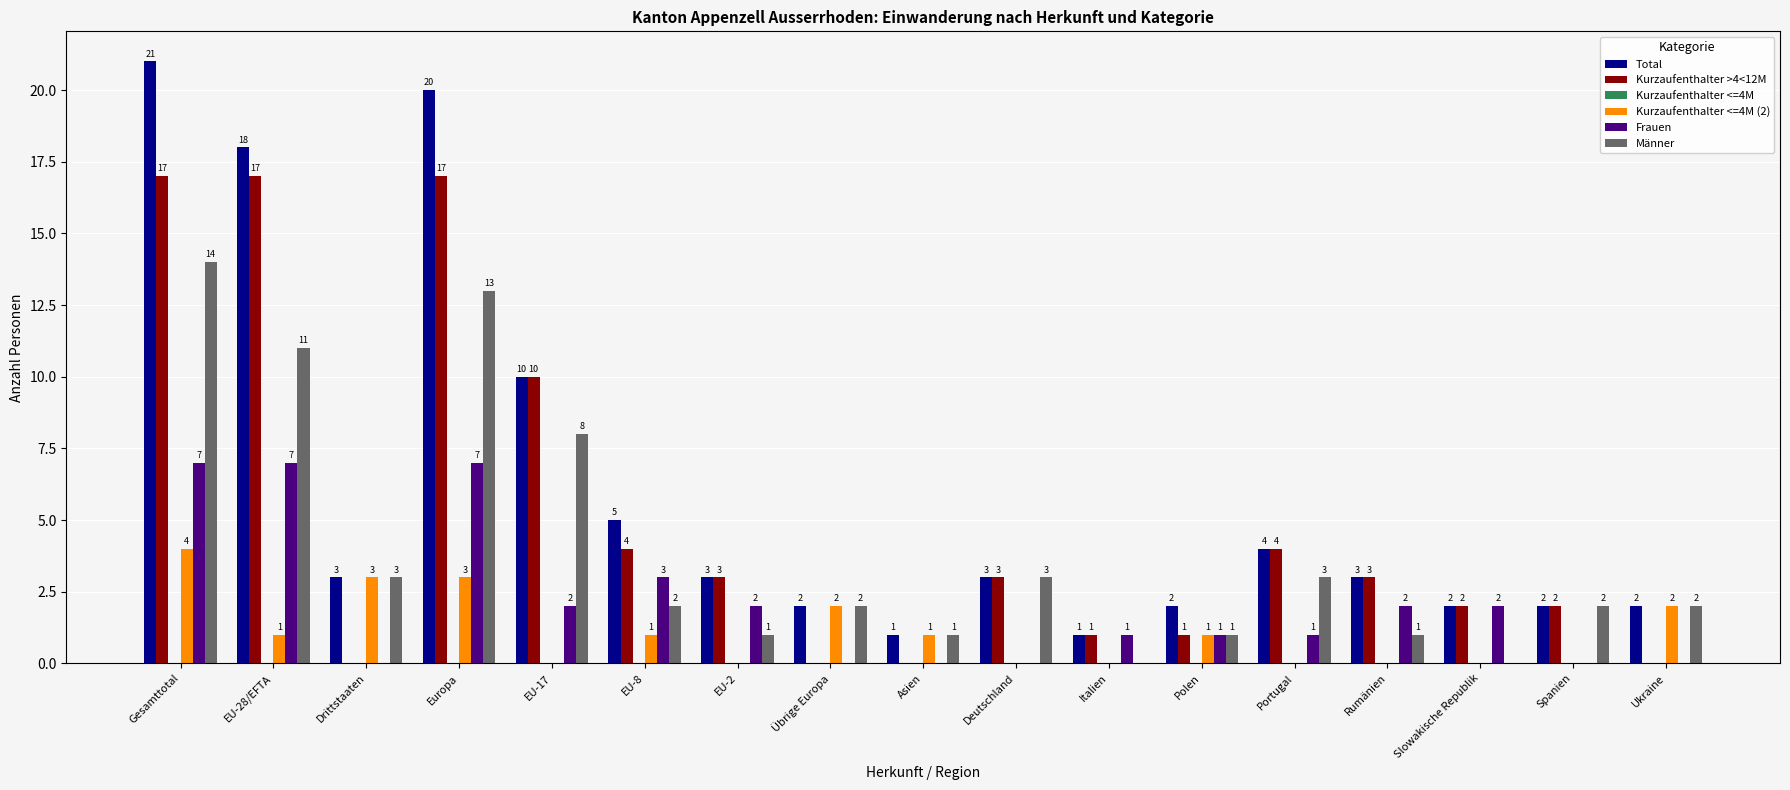

Which category has the highest value in the Kurzaufenthalter <=4M (2) series?

Gesamttotal